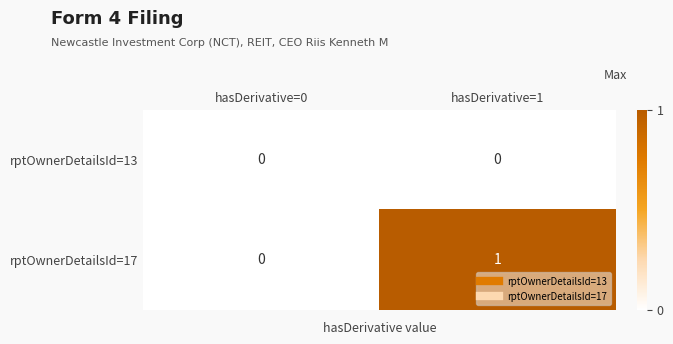

Between hasDerivative=0 and hasDerivative=1, which series saw the biggest shift?

rptOwnerDetailsId=17